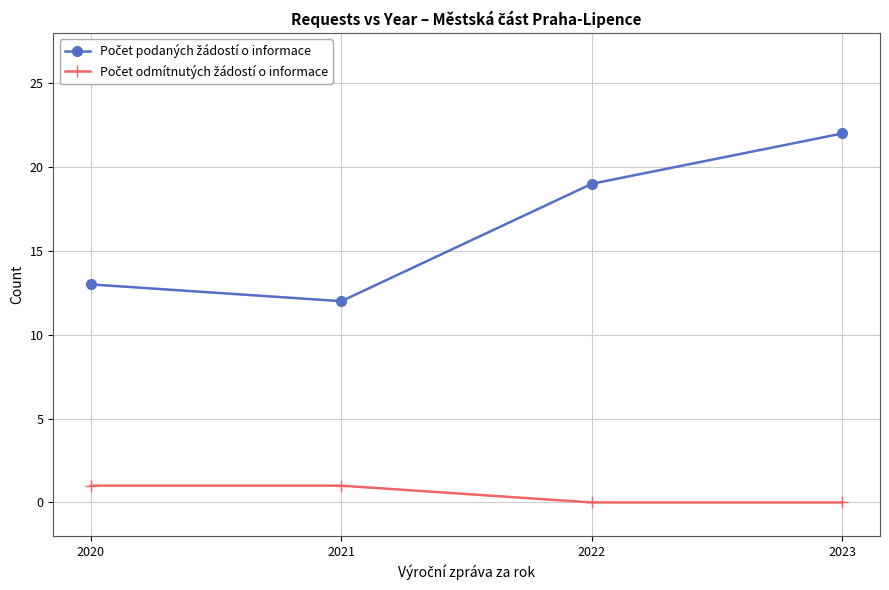

What is the spread (max minus min) of values at 2021?

11